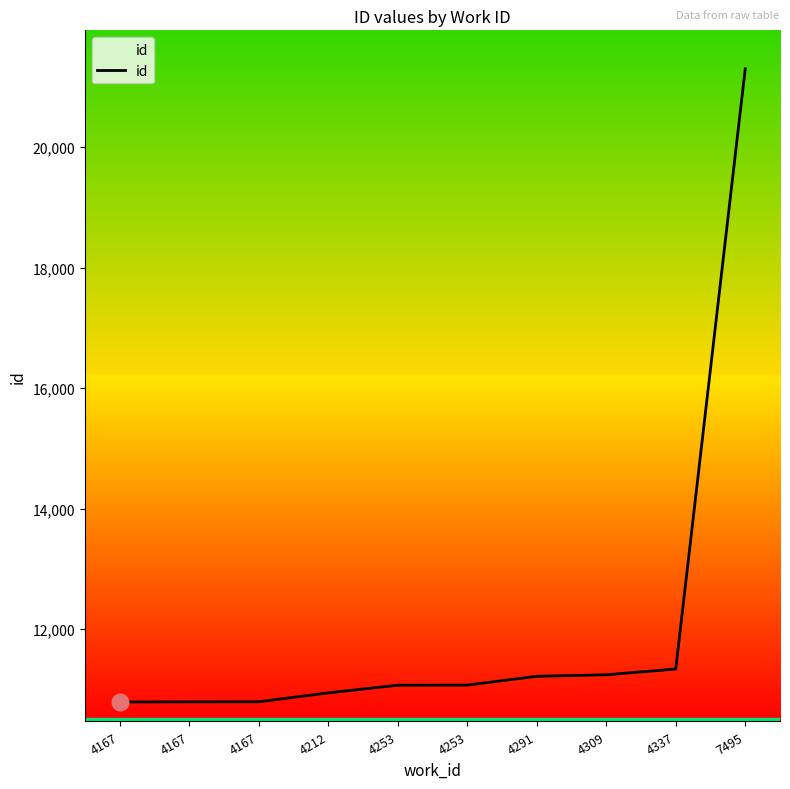

How many lines are shown in the chart?

1